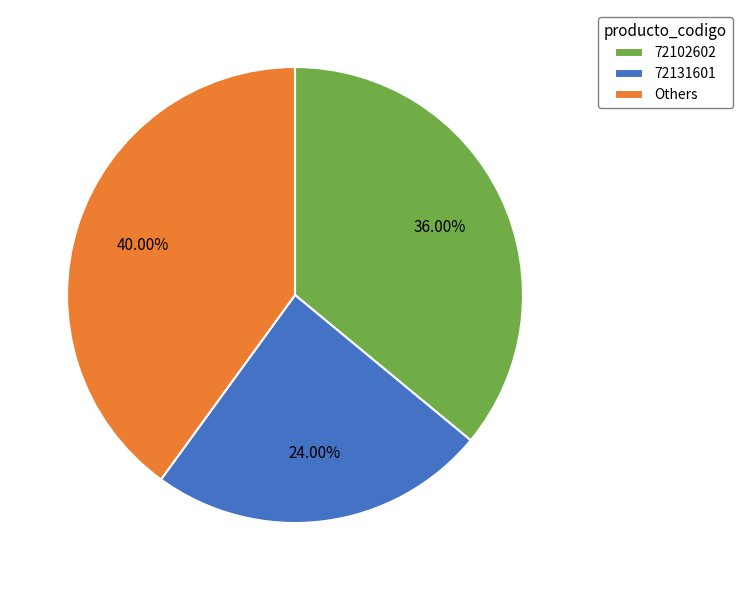

Combined, do 72102602 and 72131601 account for over 50%?

Yes